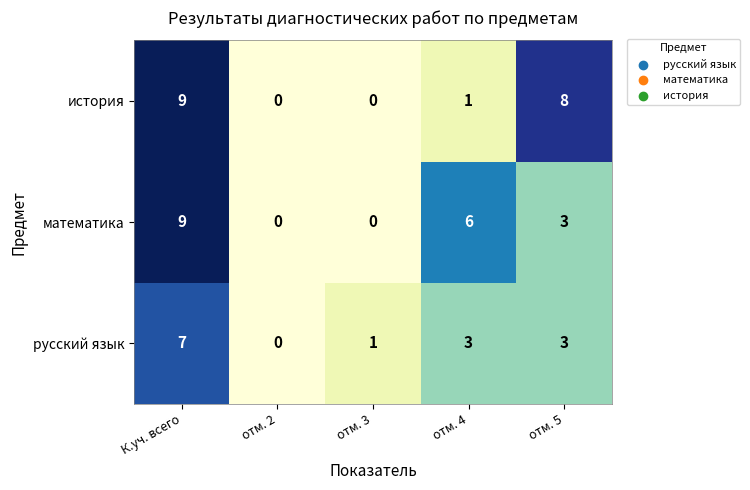

At which category does the chart reach its peak across all series?

К.уч. всего